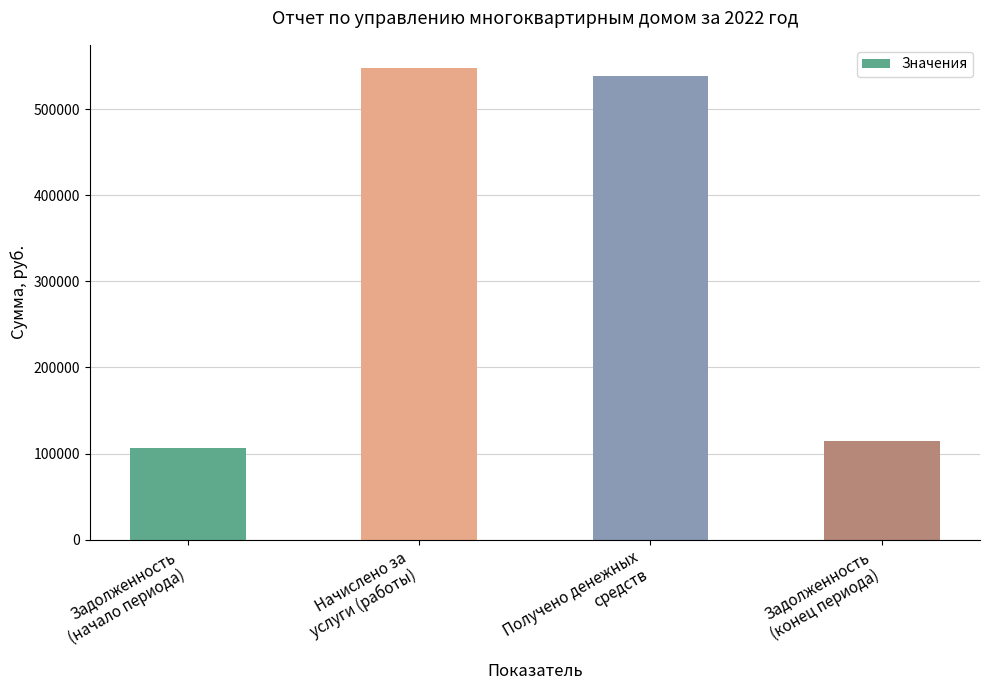

What is the difference between the maximum and minimum values?

440847.4